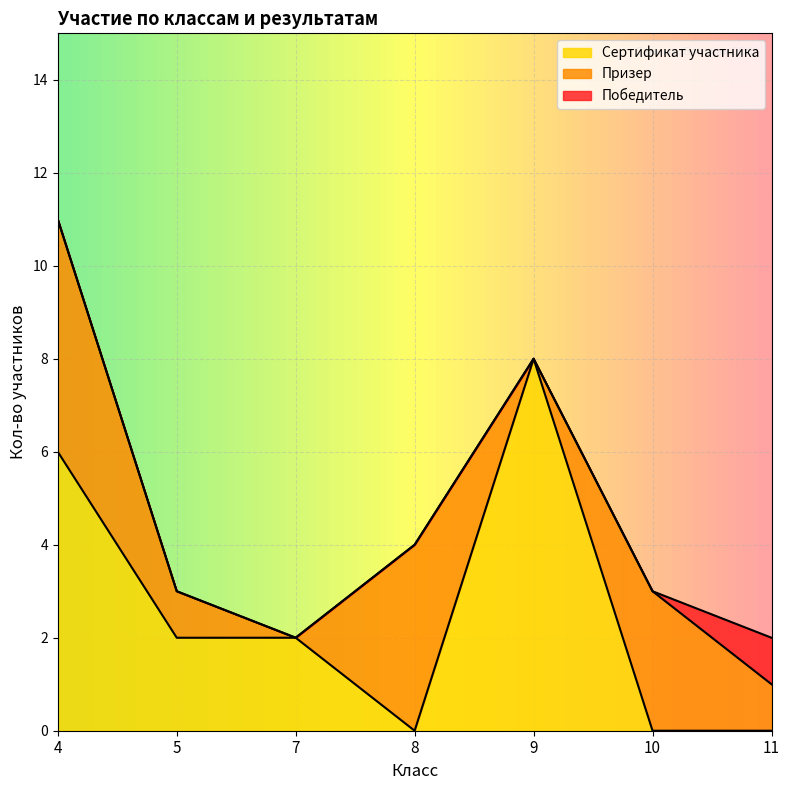

True or false: Сертификат участника has a value of 2 at 5.

True